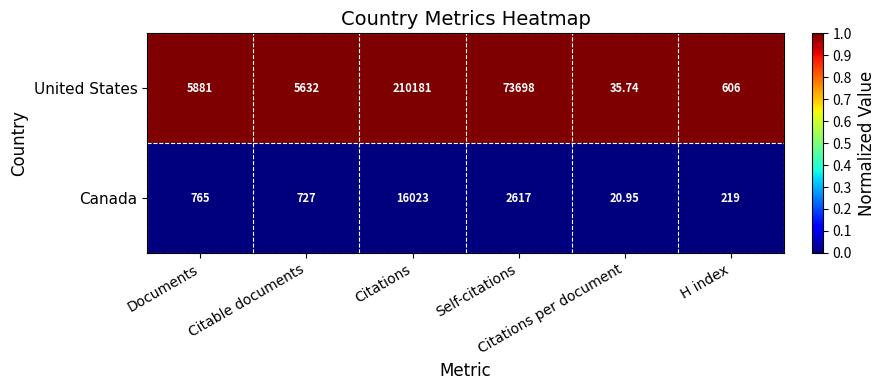

Which series has the largest total across all categories?

United States